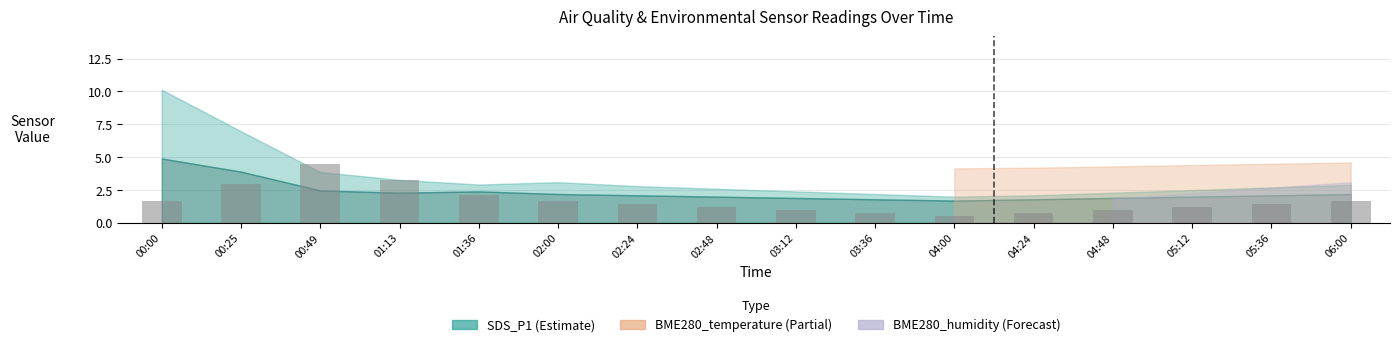

What is the change in value from 02:24 to 02:48?

-0.2